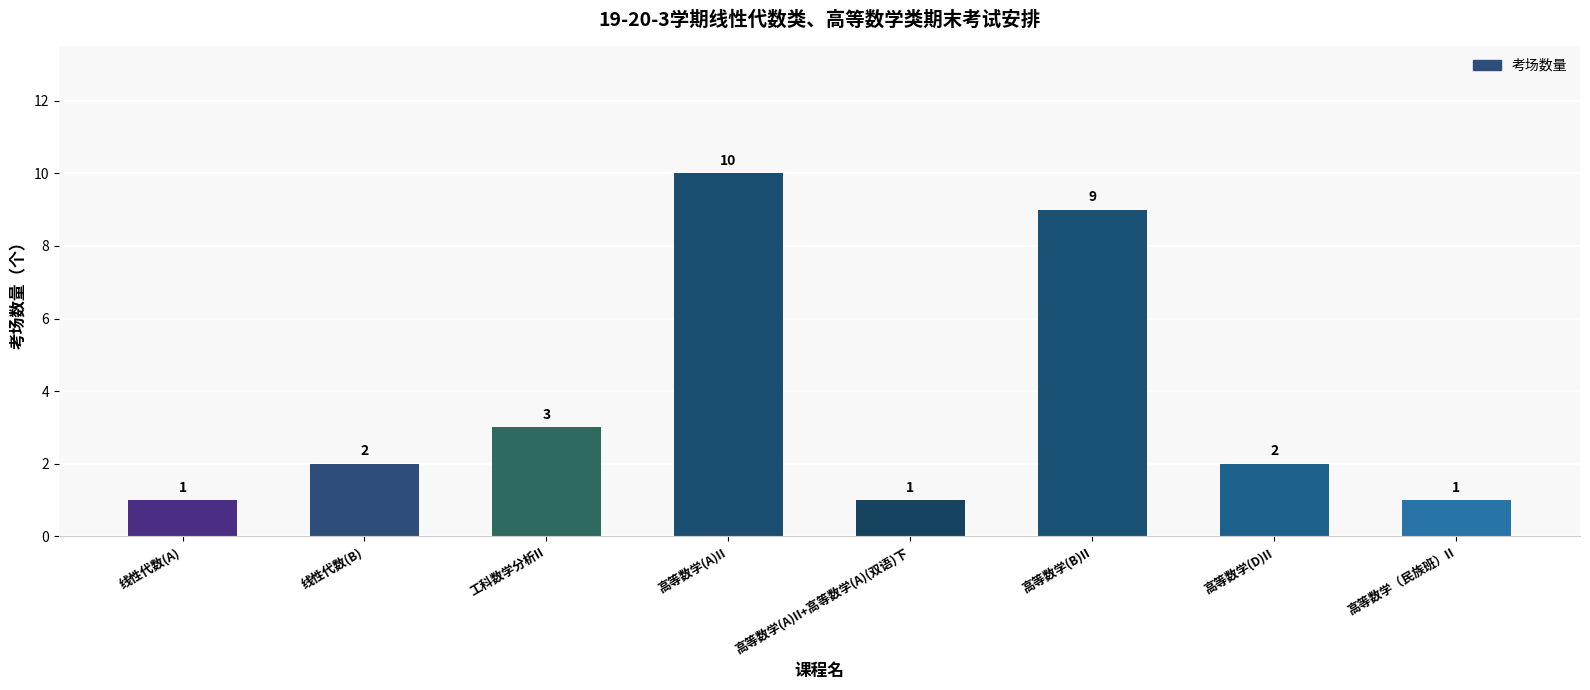

At which label is the value closest to 5?

工科数学分析II